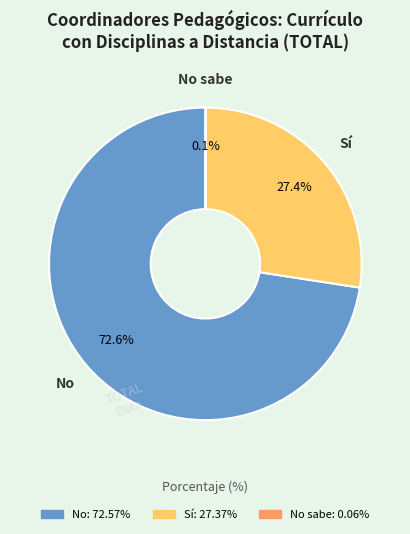

Is there any slice that represents more than half of the pie?

Yes